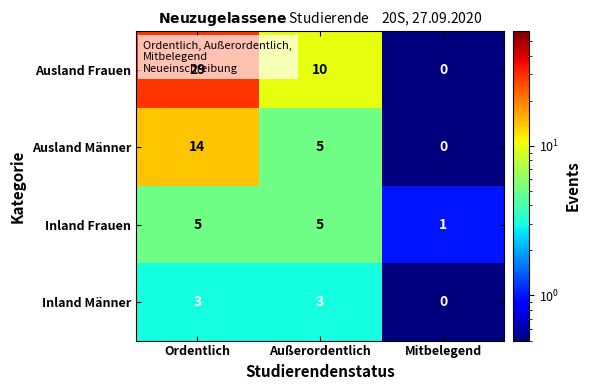

At which category is the sum across all series the highest?

Ordentlich